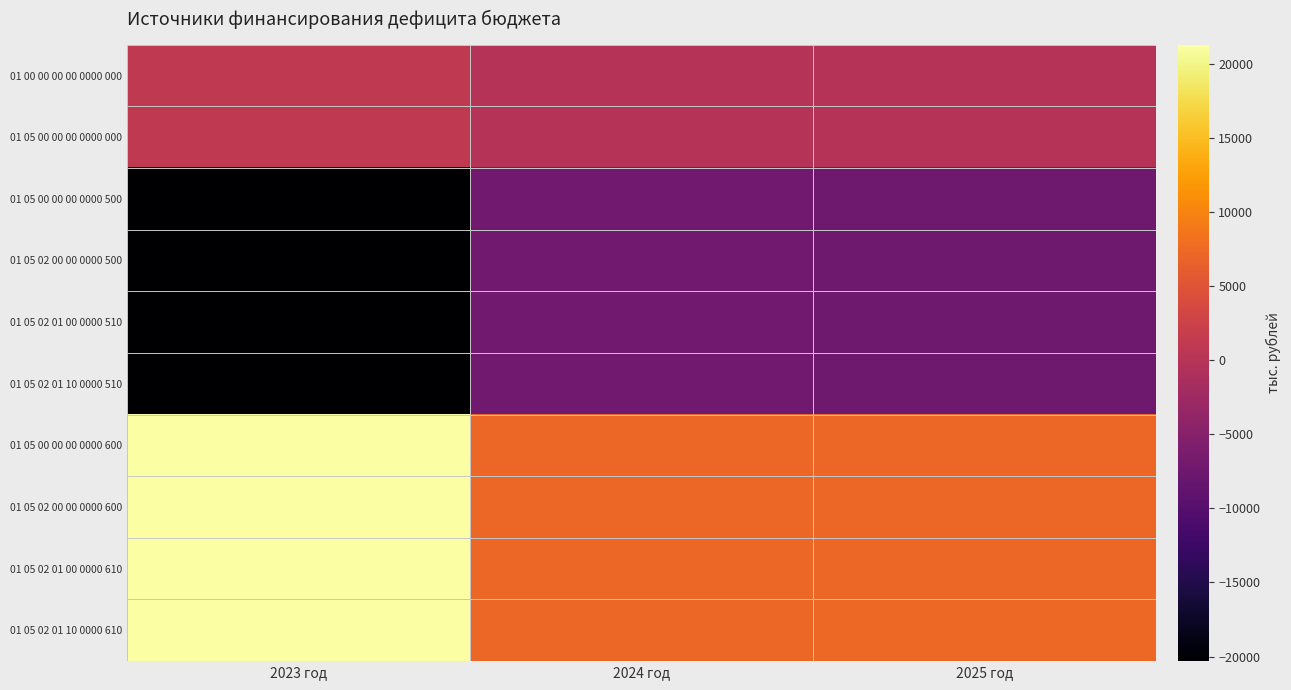

At how many categories does at least one series exceed 8063?

1